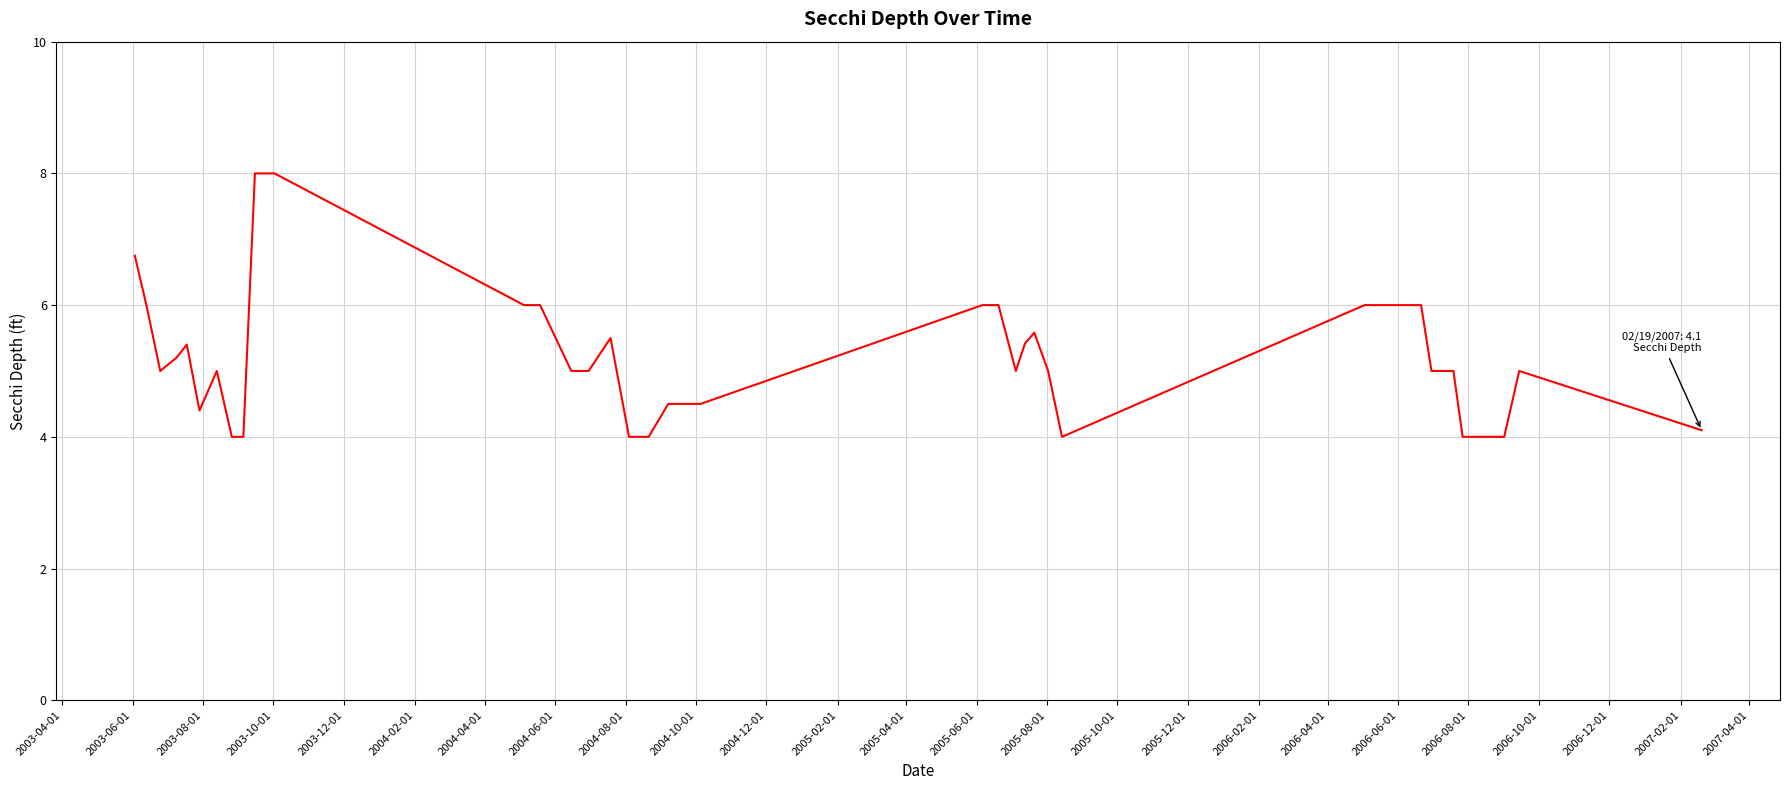

What is the difference between the maximum and minimum values?

4.0